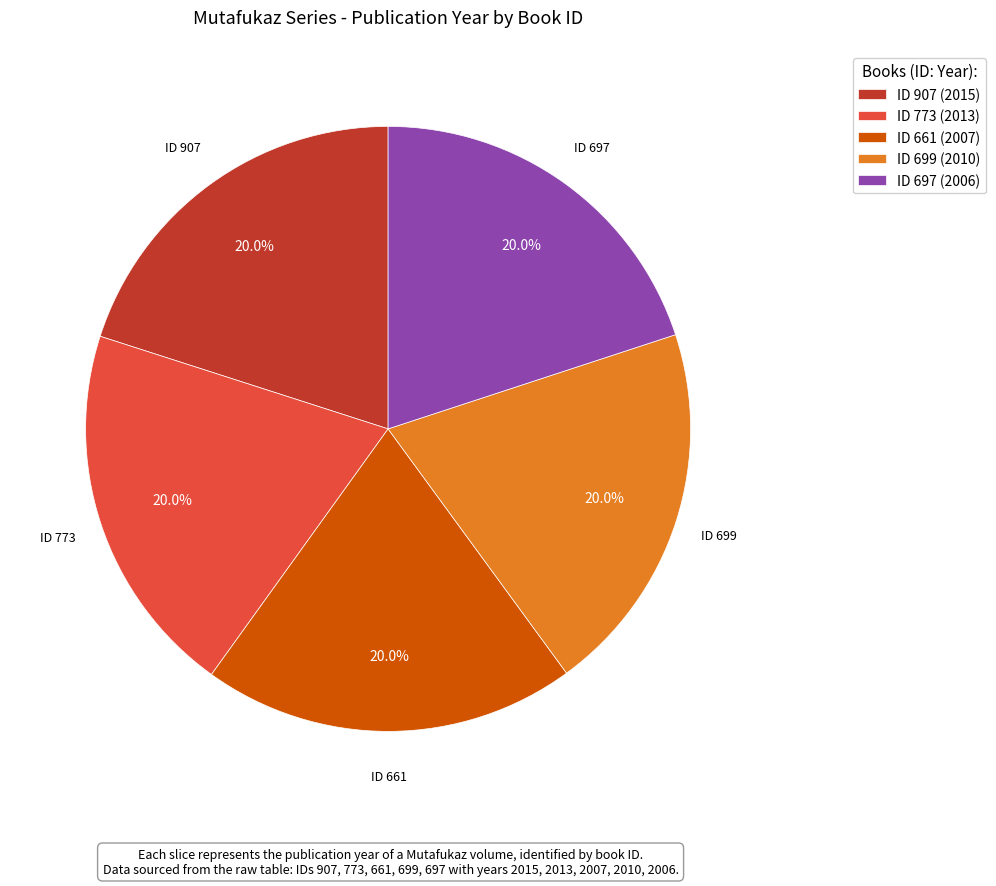

How many segments does this pie chart have?

5